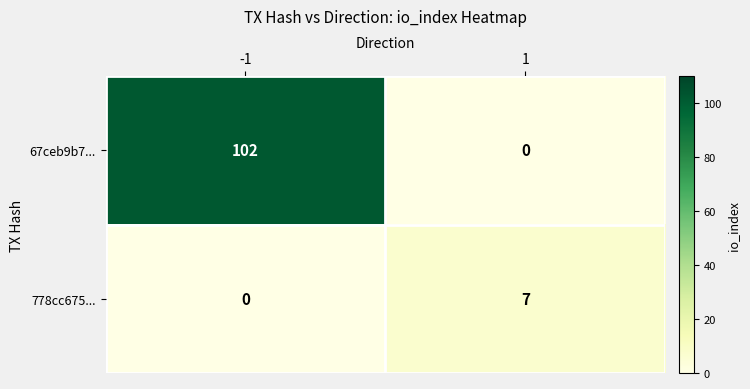

What value does the 67ceb9b7... series have at -1, to the nearest 50?

100